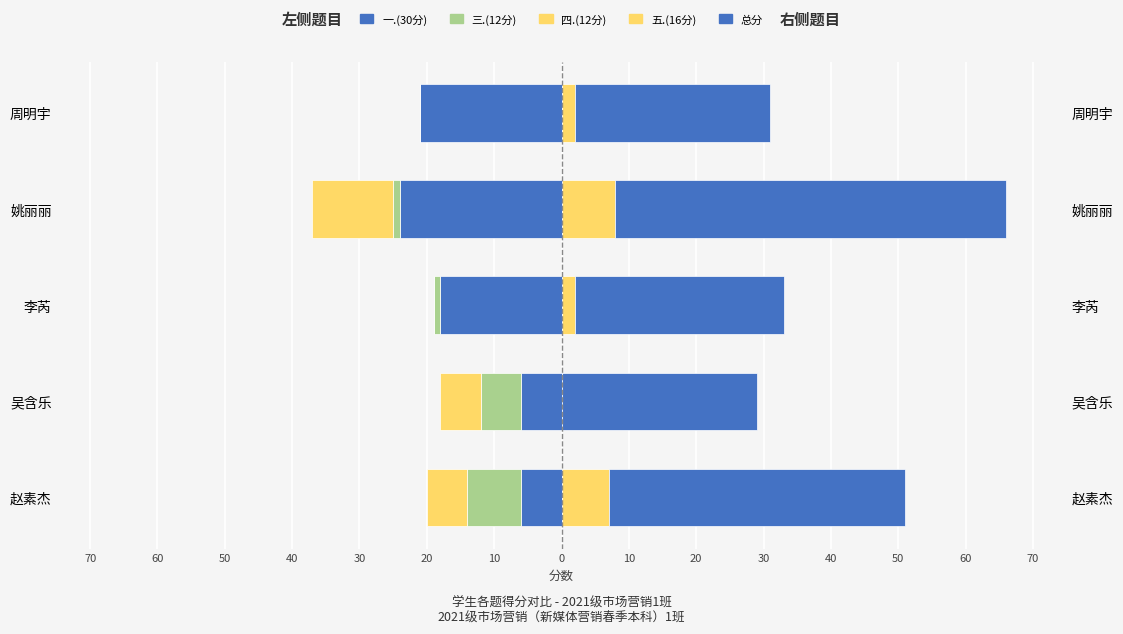

True or false: 四.(12分) has a value of 0 at 周明宇.

True